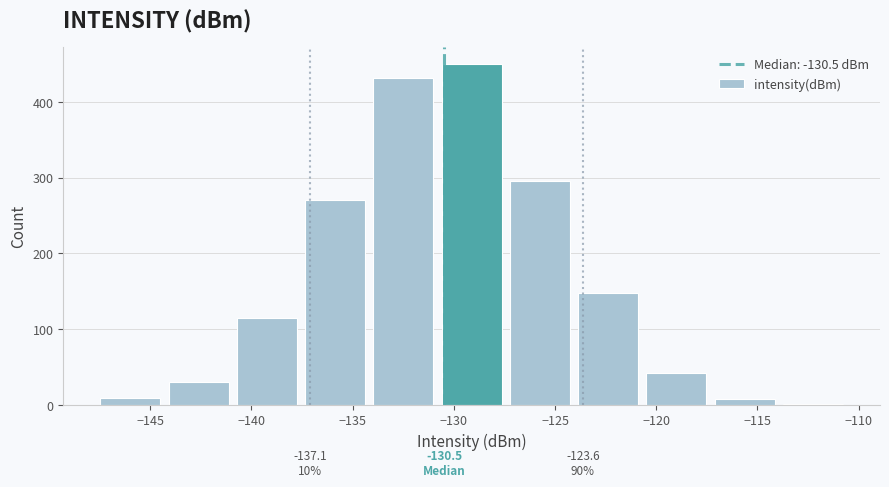

Which range on the x-axis has the tallest bar?

-131.0 to -127.5